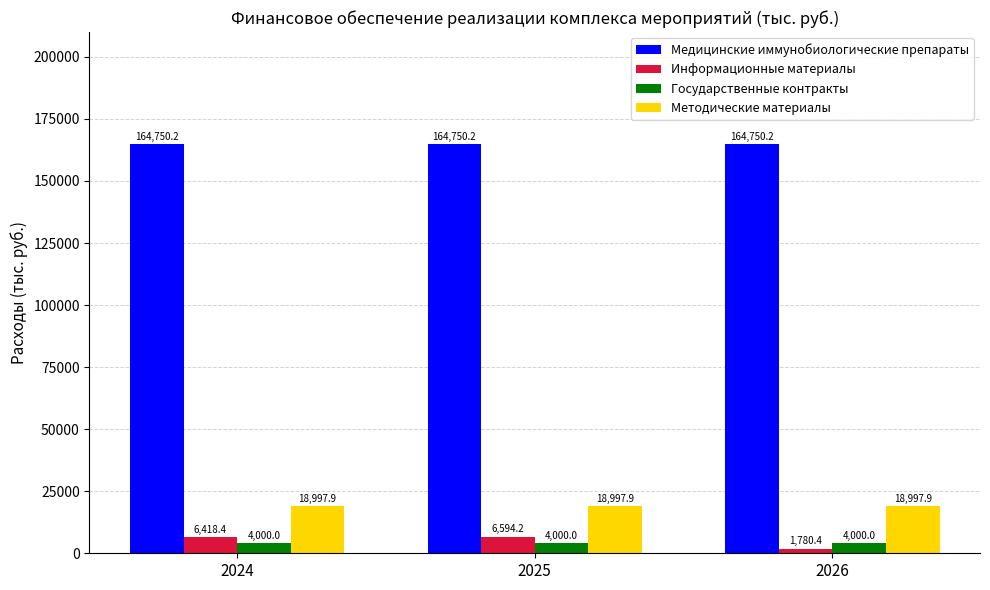

What is the greatest value displayed?

164750.2